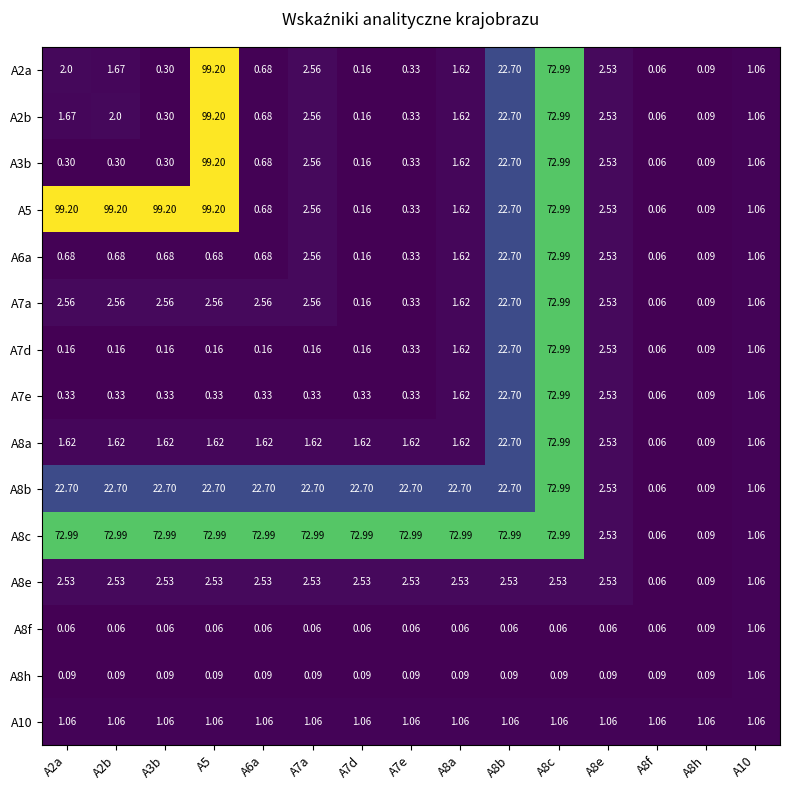

Is the value of A5 at A8h greater than the value of A2a at A2a?

No